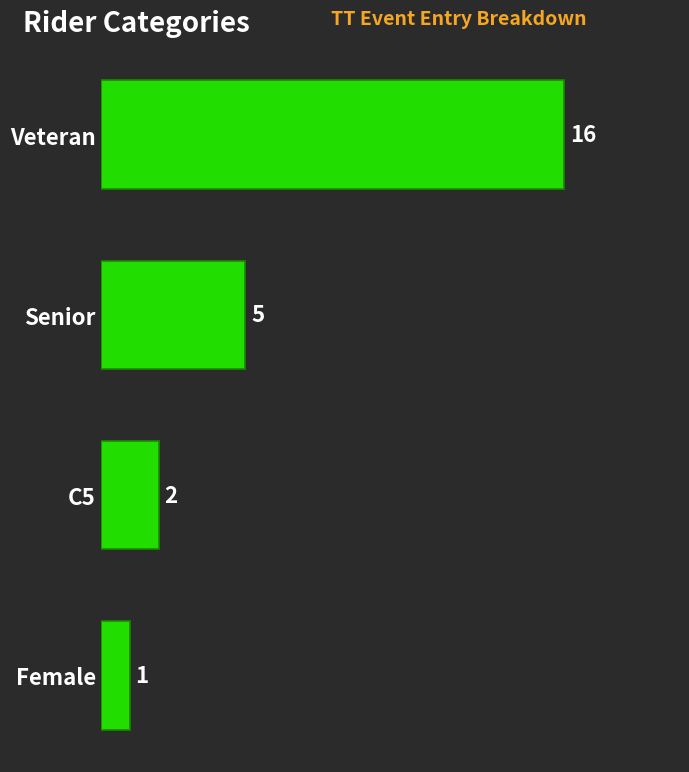

What is the difference between the second highest and second lowest values?

3